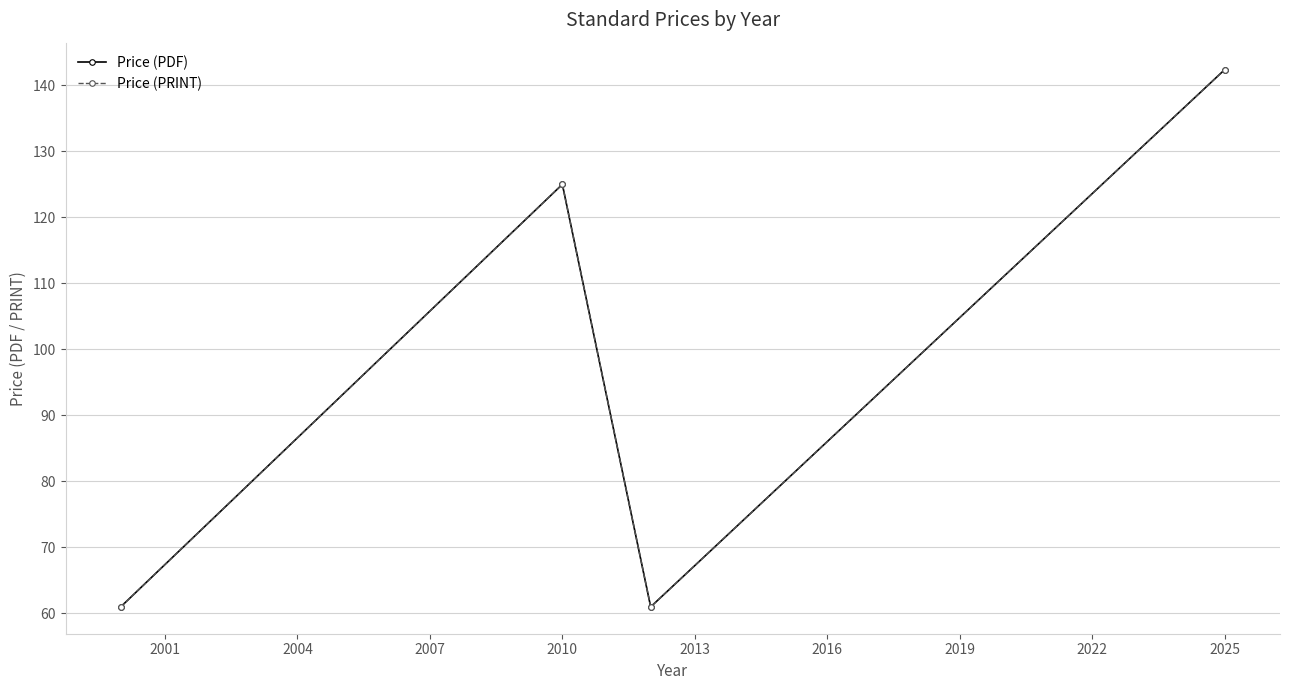

Is this an area chart (filled region under the line)?

No